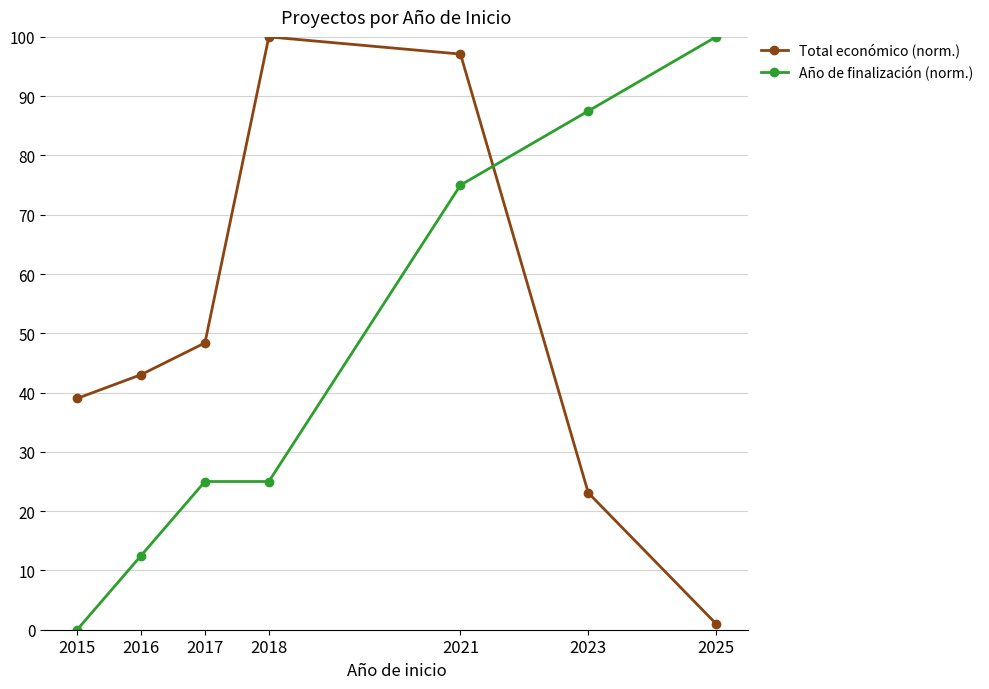

Count the number of categories in the chart.

7